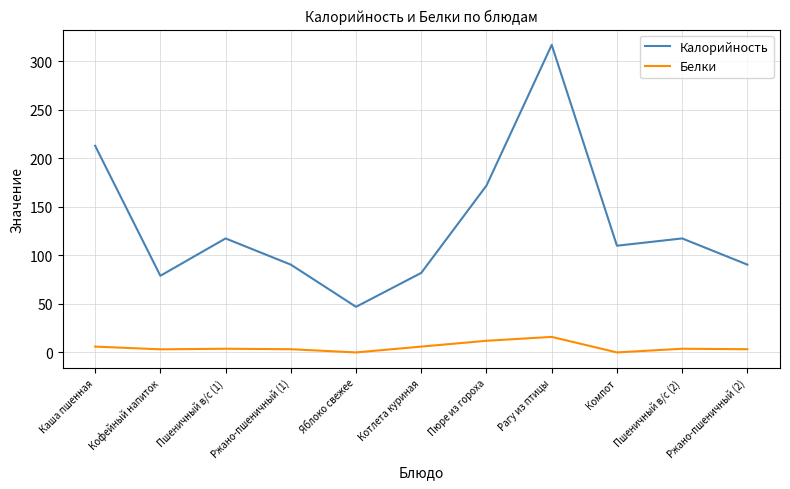

True or false: Белки and Калорийность cross at least once.

False